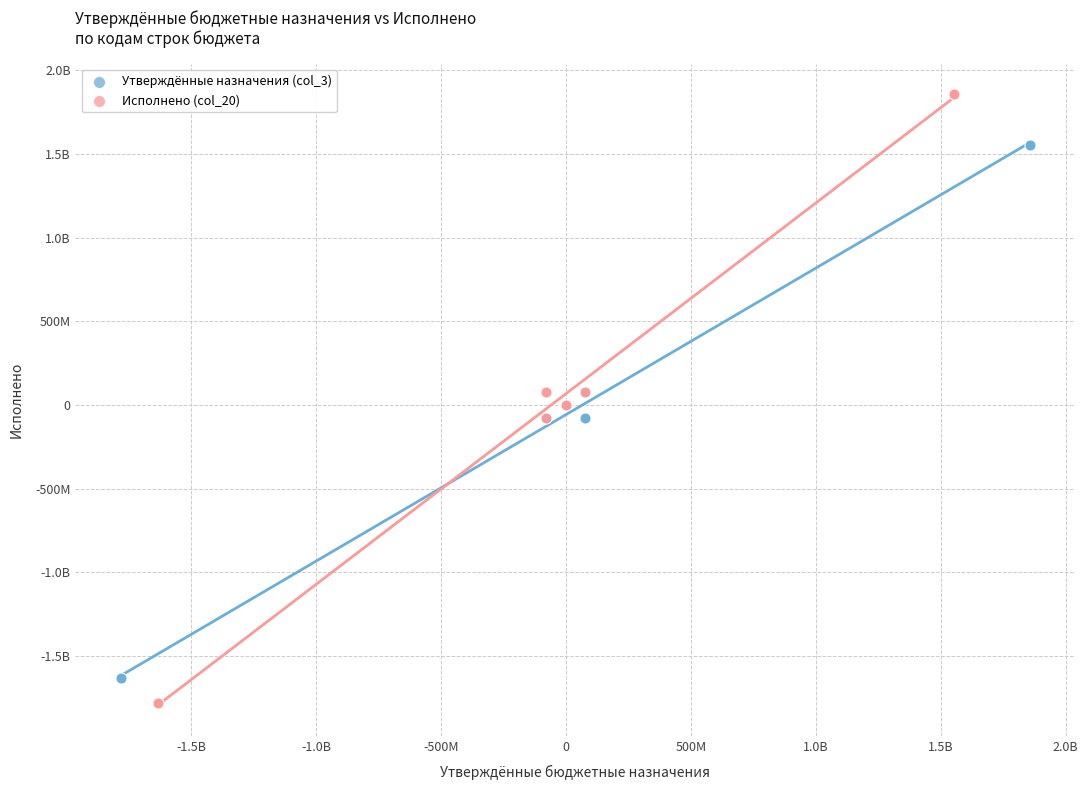

What are all the series names shown in the legend?

Утверждённые назначения (col_3), Исполнено (col_20)